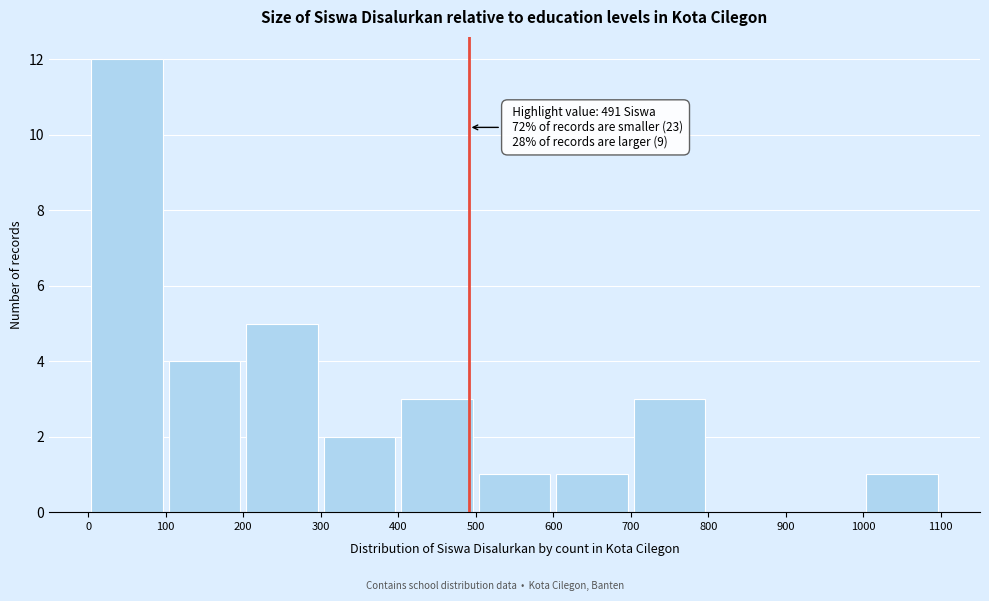

Over which range of the x-axis is the bar tallest?

0 to 100